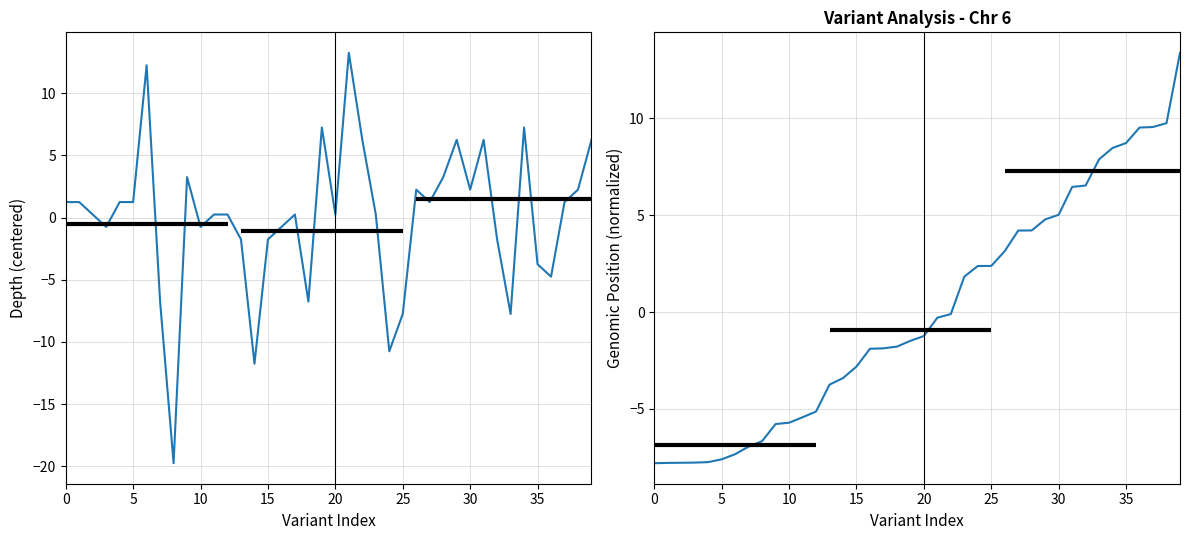

How many positive values does the depth series have?

25